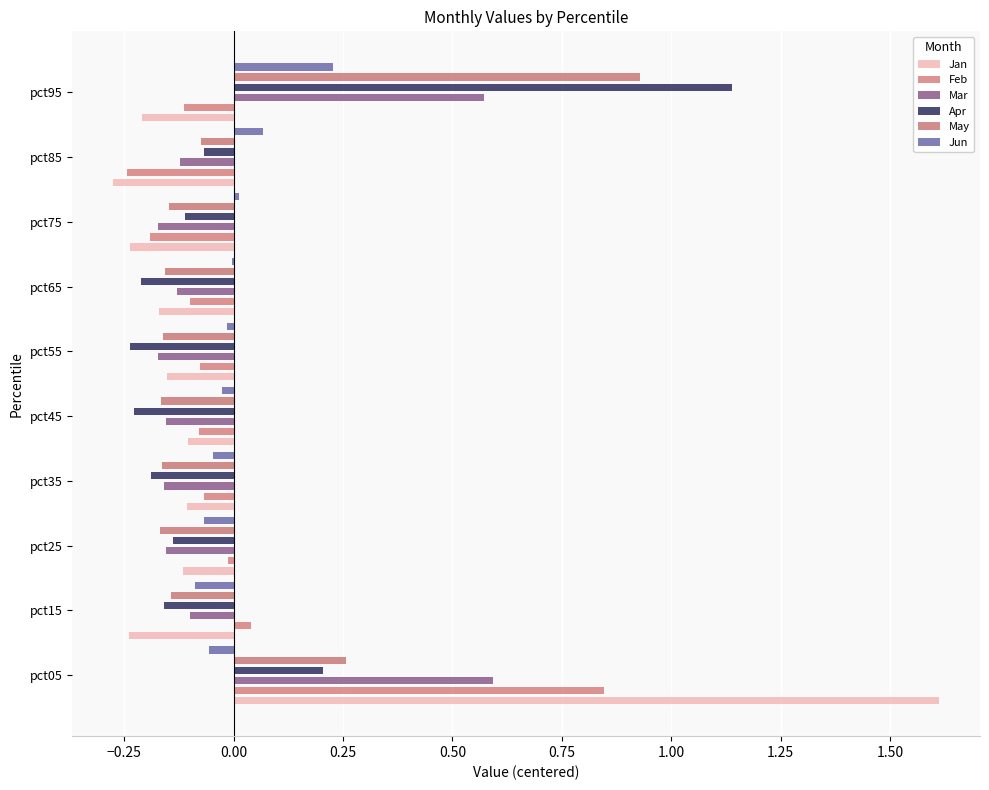

Reading left to right, transcribe all the data shown in this chart.

Jan: 1.6	-0.2	-0.1	-0.1	-0.1	-0.2	-0.2	-0.2	-0.3	-0.2
Feb: 0.8	0.0	-0.0	-0.1	-0.1	-0.1	-0.1	-0.2	-0.2	-0.1
Mar: 0.6	-0.1	-0.2	-0.2	-0.2	-0.2	-0.1	-0.2	-0.1	0.6
Apr: 0.2	-0.2	-0.1	-0.2	-0.2	-0.2	-0.2	-0.1	-0.1	1.1
May: 0.3	-0.1	-0.2	-0.2	-0.2	-0.2	-0.2	-0.1	-0.1	0.9
Jun: -0.1	-0.1	-0.1	-0.0	-0.0	-0.0	-0.0	0.0	0.1	0.2